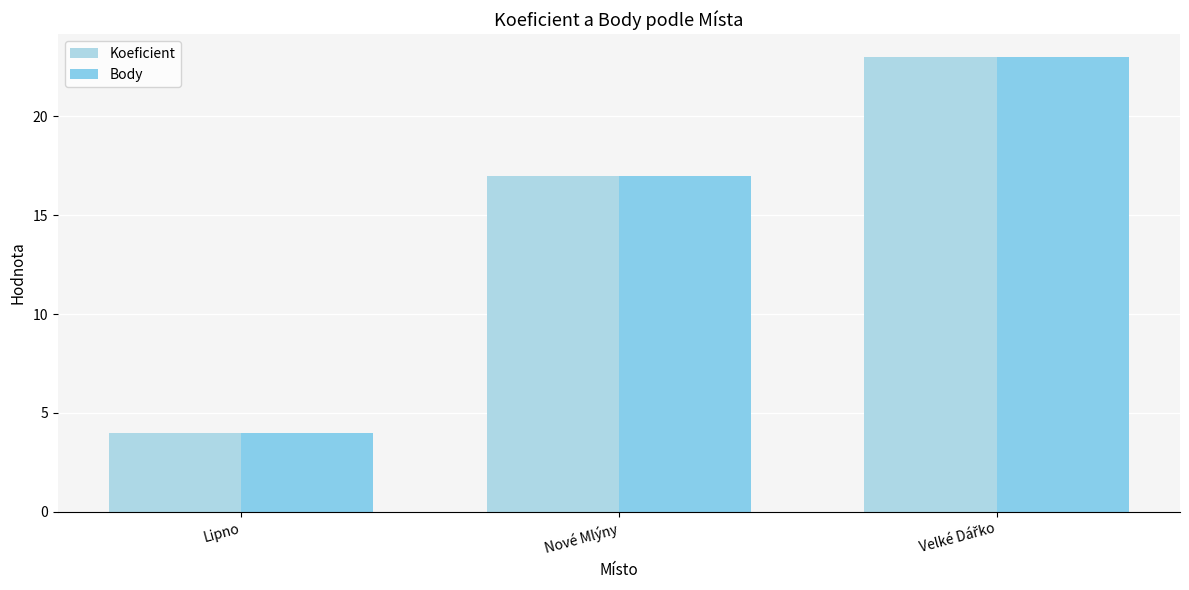

Reading right to left, list all the values displayed in this chart.

Koeficient: Velké Dářko=23	Nové Mlýny=17	Lipno=4
Body: Velké Dářko=23	Nové Mlýny=17	Lipno=4